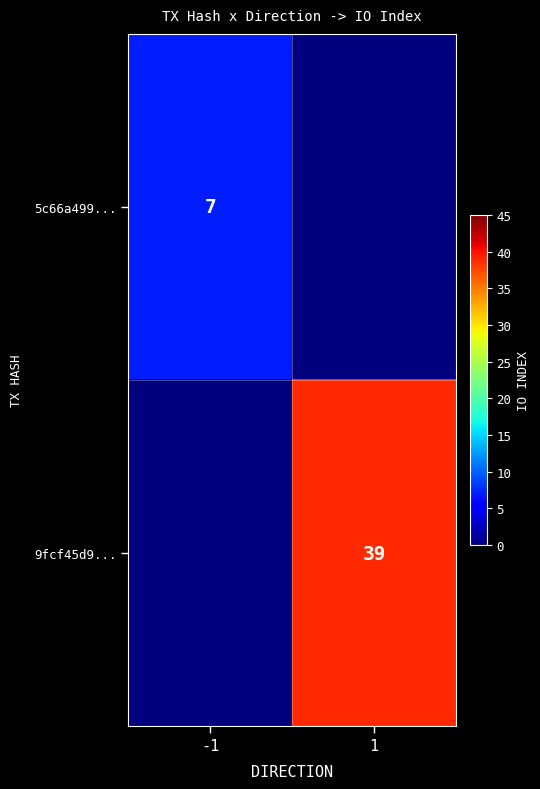

True or false: 5c66a499... has a value of 12 at -1.

False